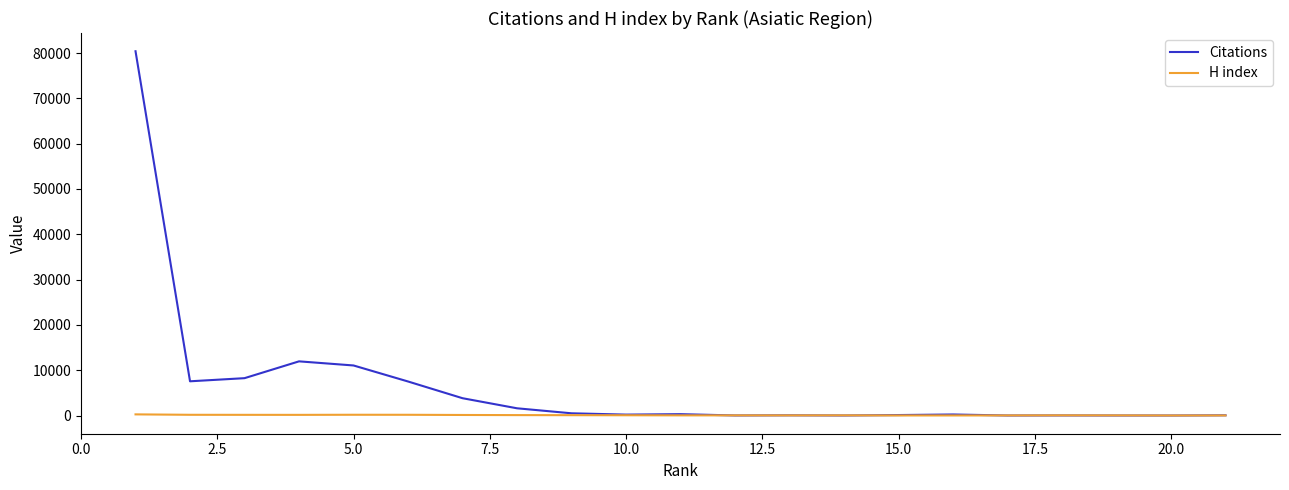

Which series has the largest total across all categories?

Citations